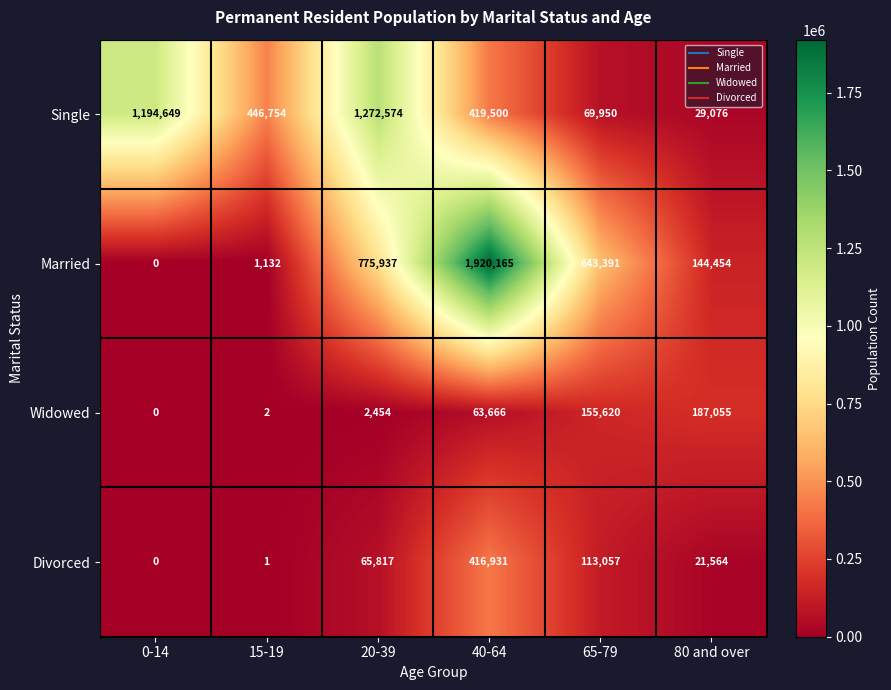

What is the sum of all Single values?

3432503